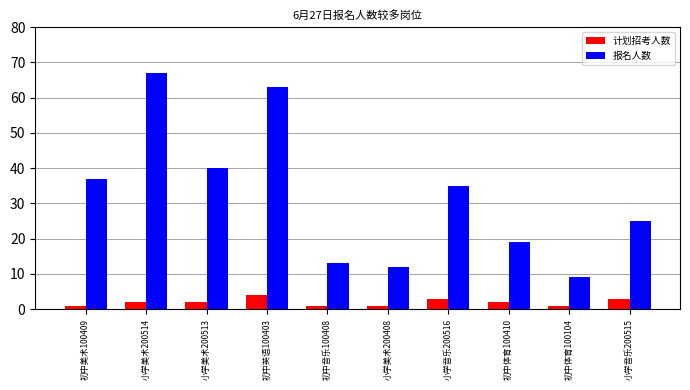

Rank the categories by 报名人数 value from highest to lowest.

小学美术200514, 初中英语100403, 小学美术200513, 初中美术100409, 小学音乐200516, 小学音乐200515, 初中体育100410, 初中音乐100408, 小学美术200408, 初中体育100104